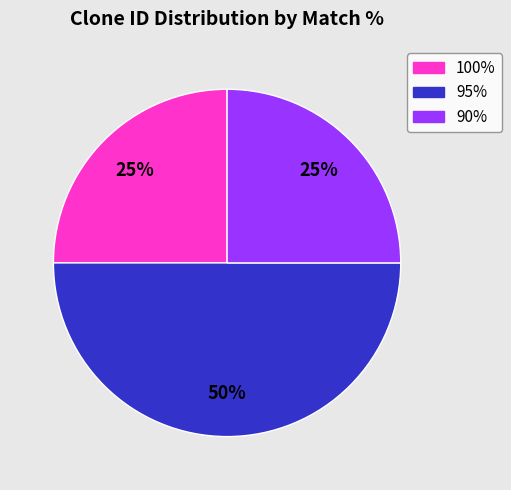

Is the sum of 95% and 100% greater than half?

Yes